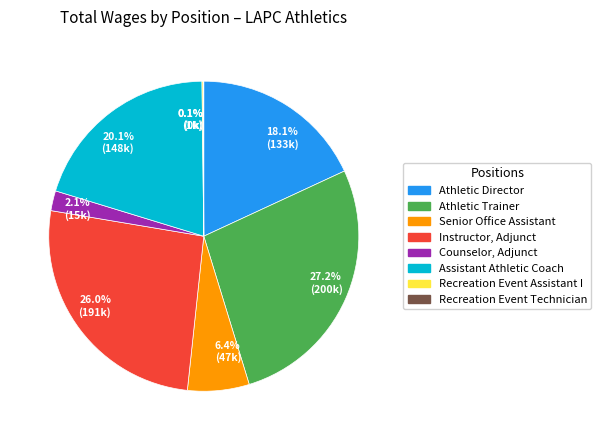

Which category has the biggest portion of the pie?

27.2% (200k)